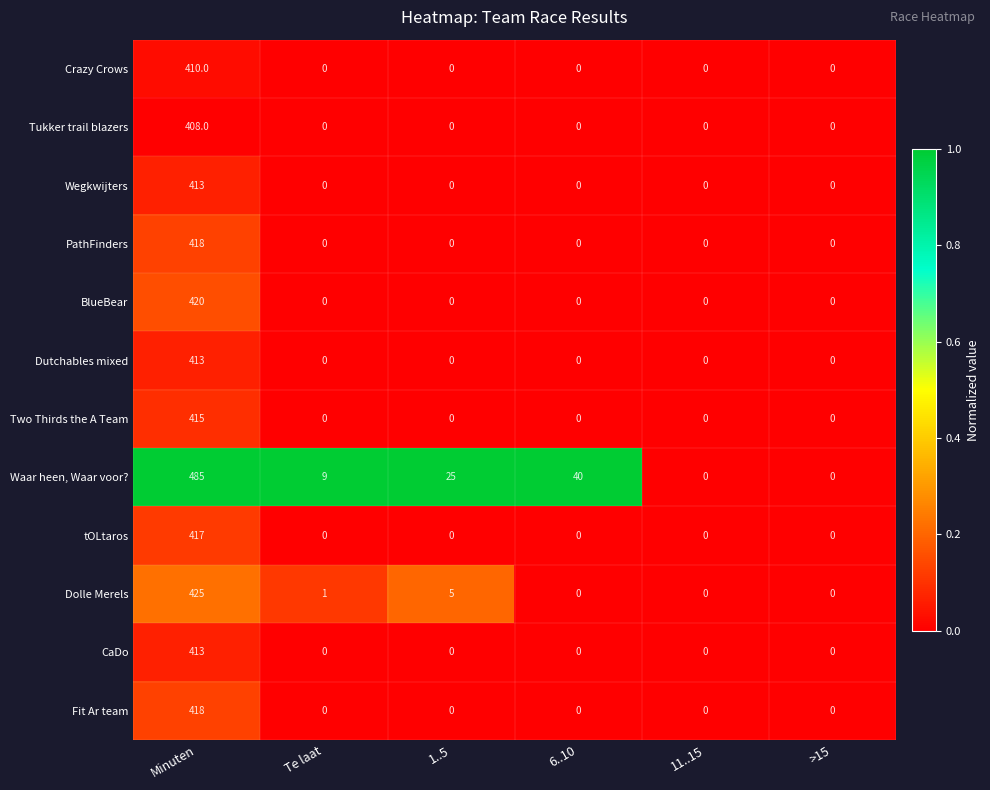

Which series has the largest total across all categories?

Waar heen, Waar voor?